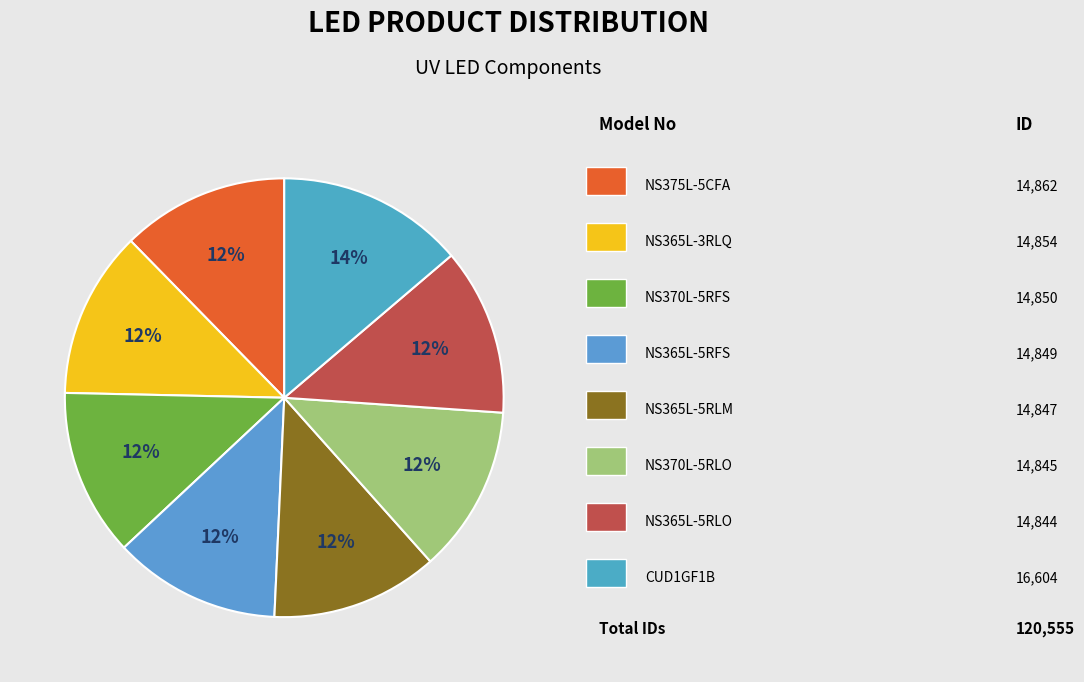

To the nearest percent, what is the average slice percentage?

12%